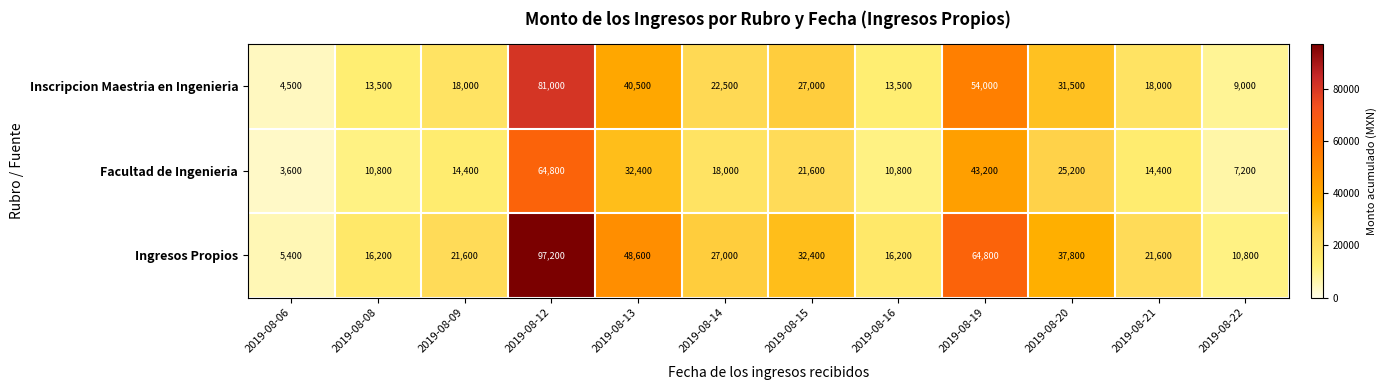

What is the total value across all series at 2019-08-21?

54000